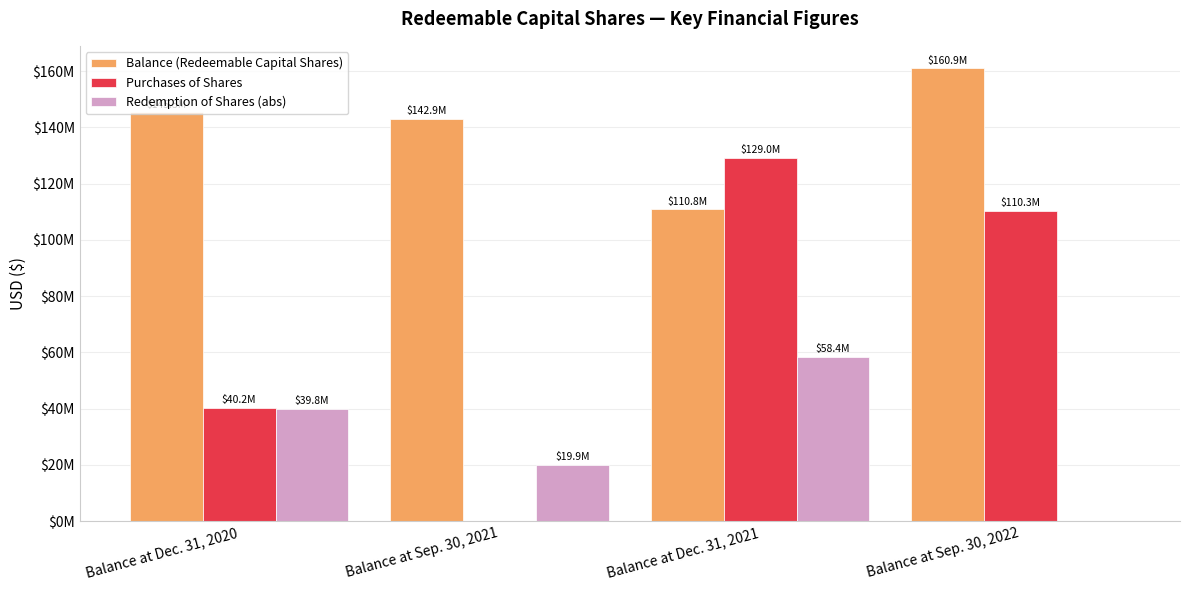

At how many categories does at least one series exceed 18027608?

4